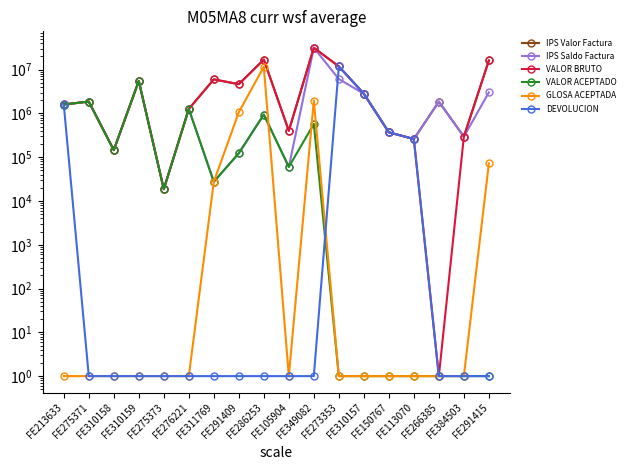

How many lines are shown in the chart?

6